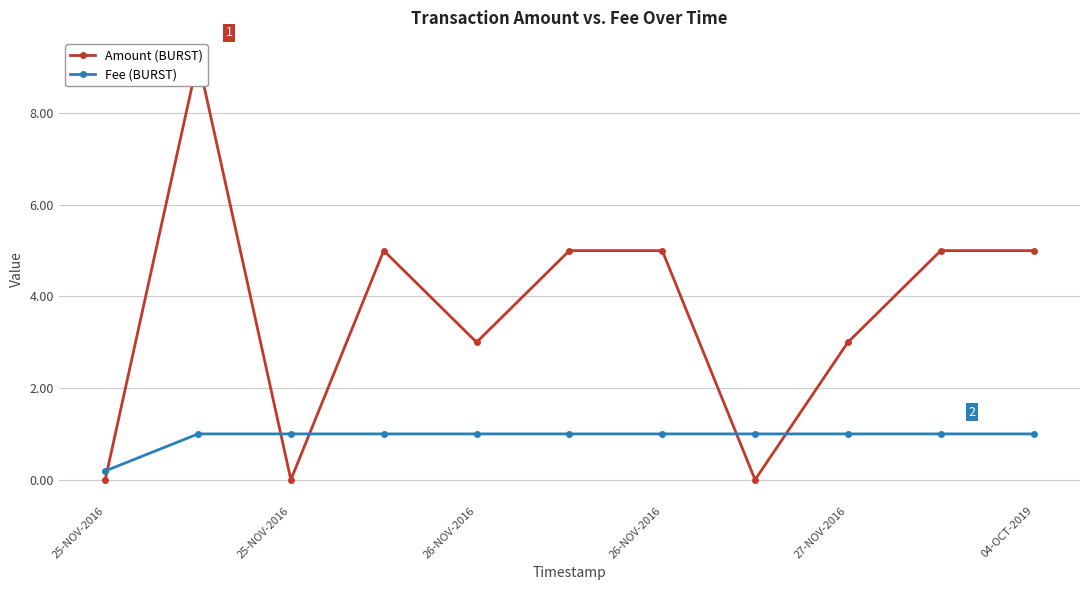

Which series ends up on top after the final intersection of Amount (BURST) and Fee (BURST)?

Amount (BURST)